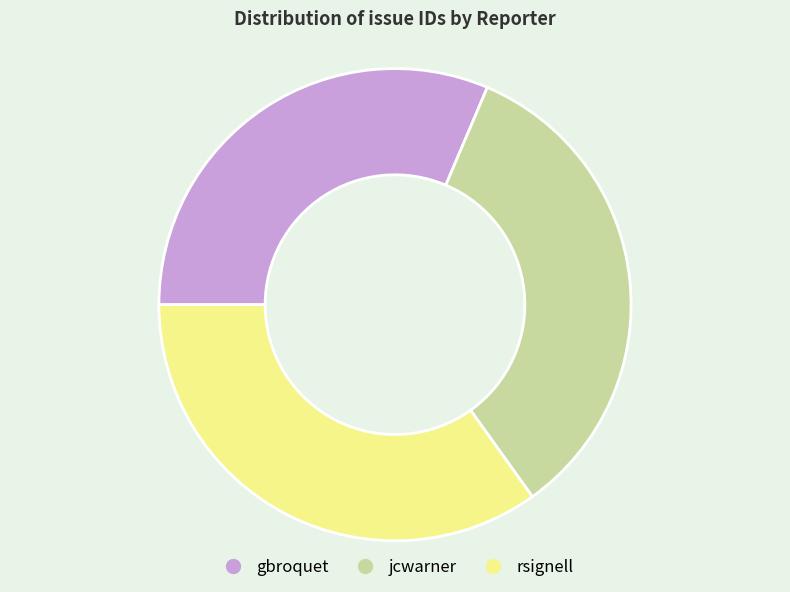

Is there any slice that represents more than half of the pie?

No